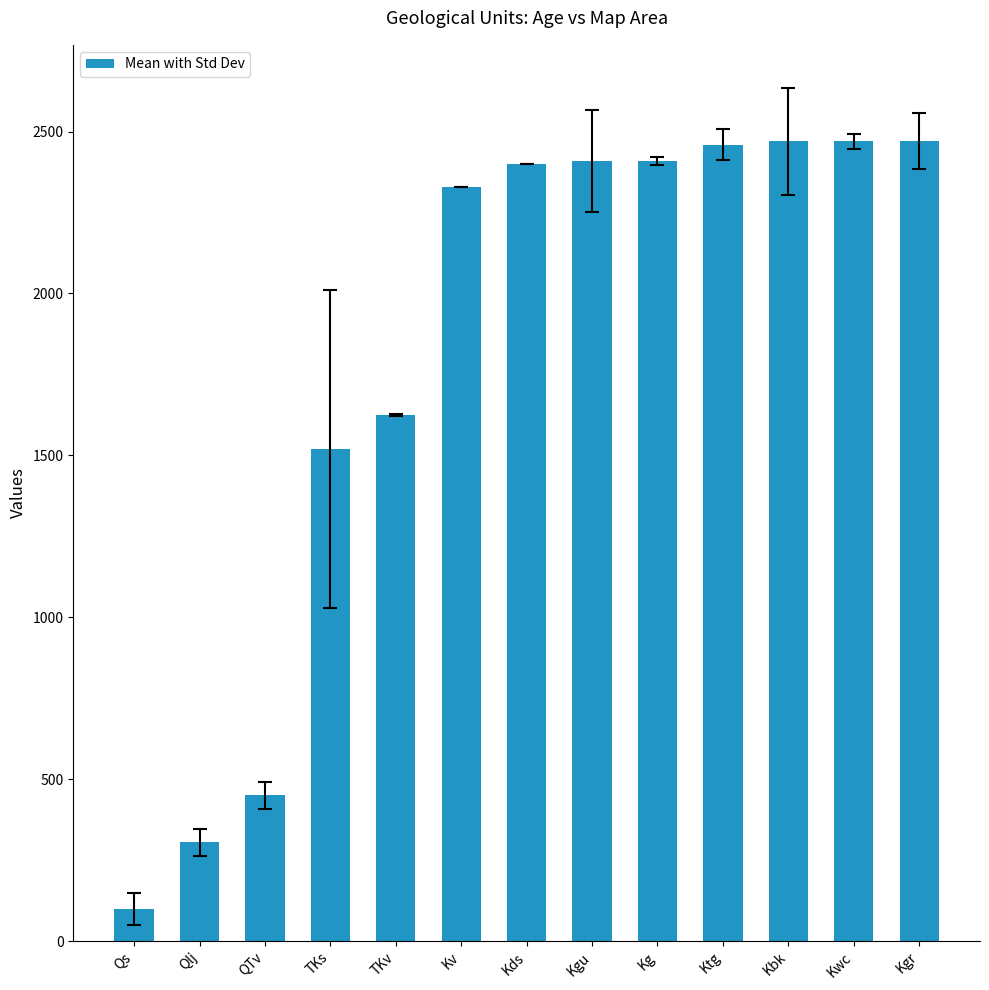

What is the difference between the values at Qlj and Kv?

2025